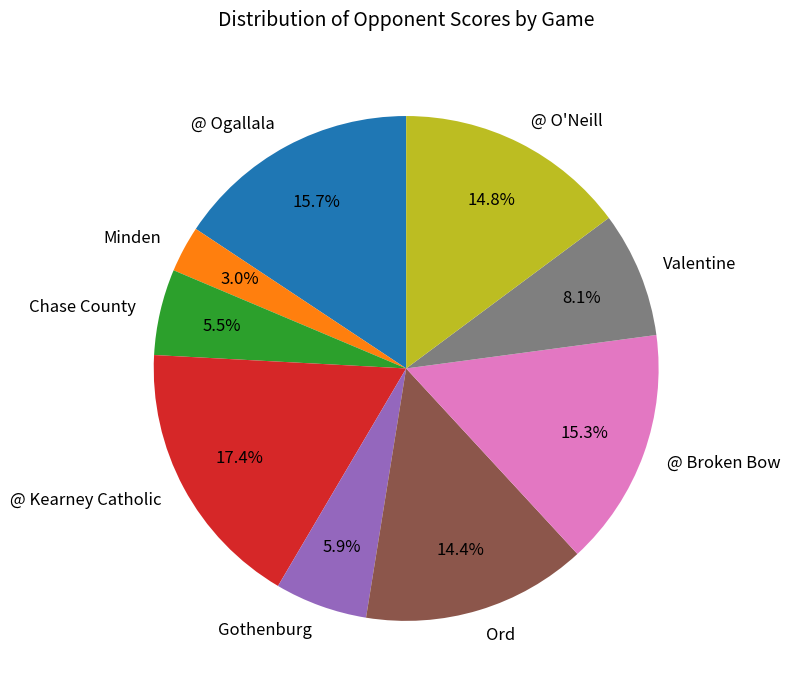

What is the ratio of the value at @ Kearney Catholic to the value at @ Ogallala?

1.1